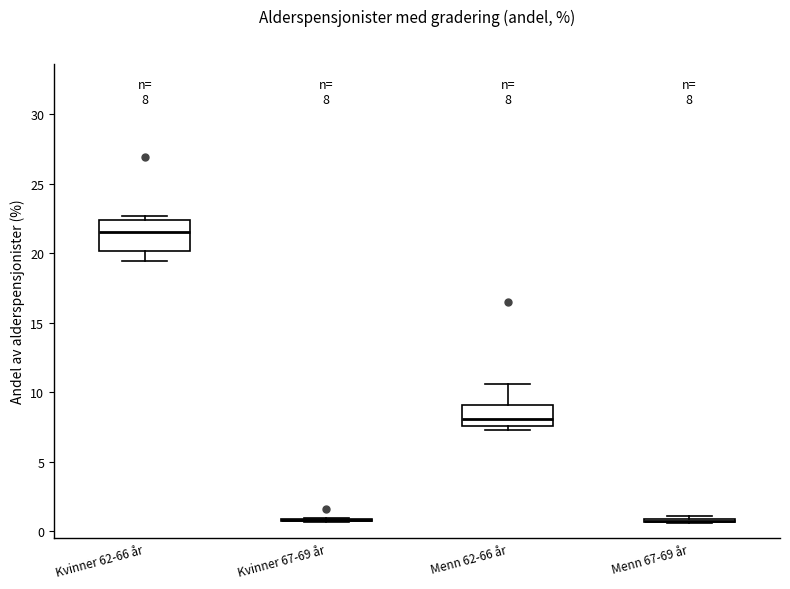

Comparing the boxes themselves (not the whiskers), which one is the tallest?

Kvinner 62-66 år